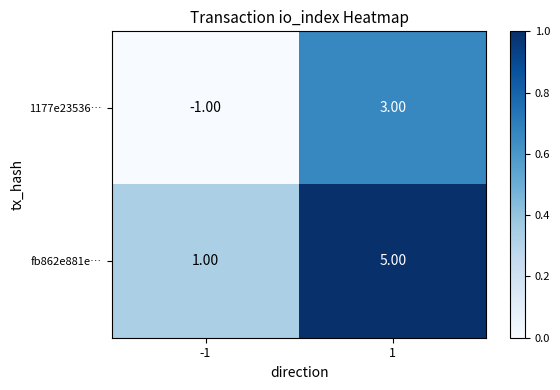

Which series has the largest total across all categories?

fb862e881e…